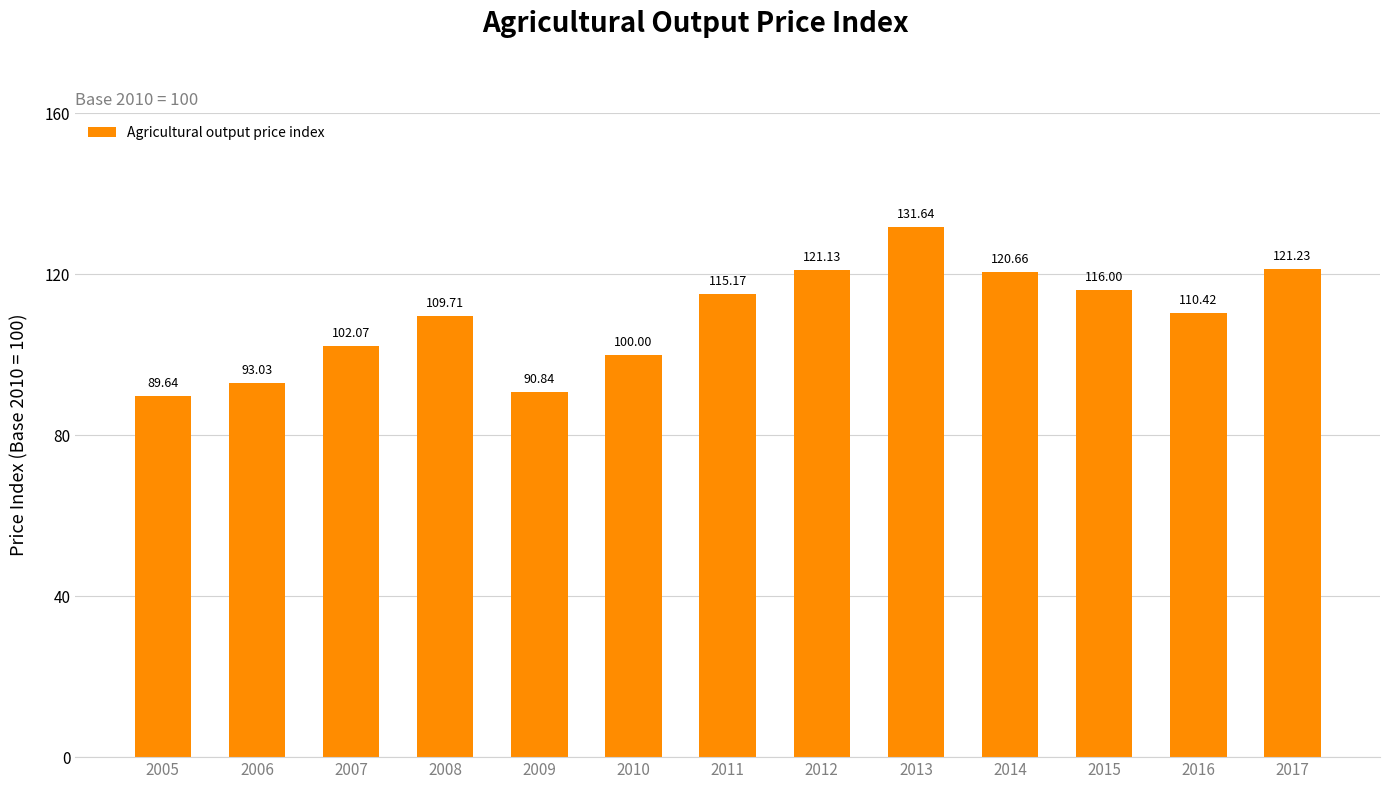

What is the sum of the values at 2013 and 2017?

252.9